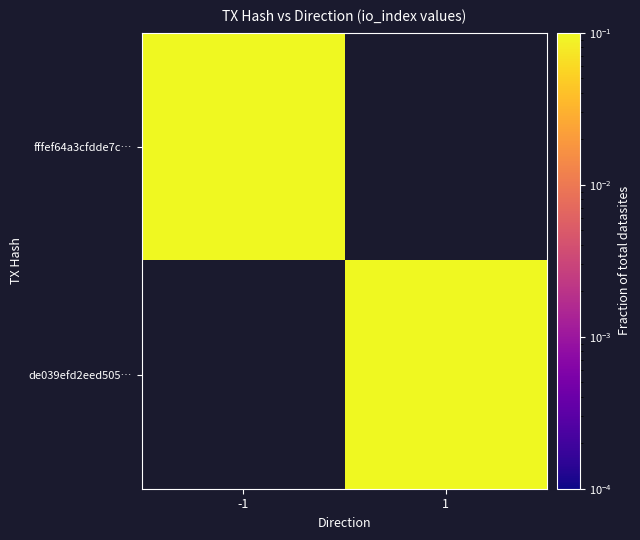

Rank the series at 1 from lowest to highest value.

fffef64a3cfdde7c…, de039efd2eed505…